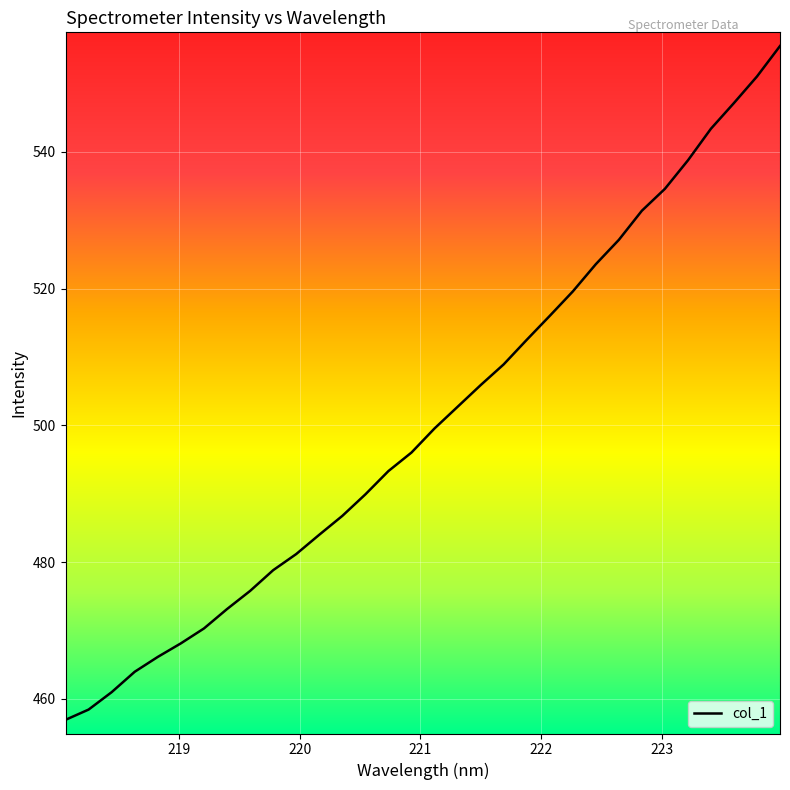

What is the greatest value displayed?

555.5